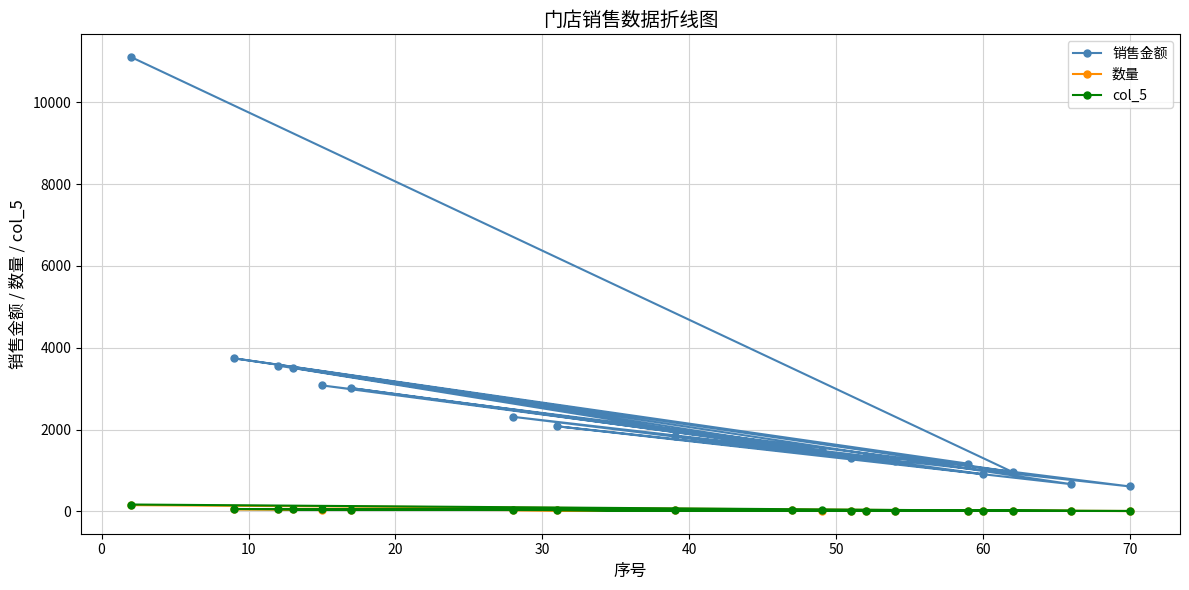

How many interior local valleys does the col_5 series have?

8